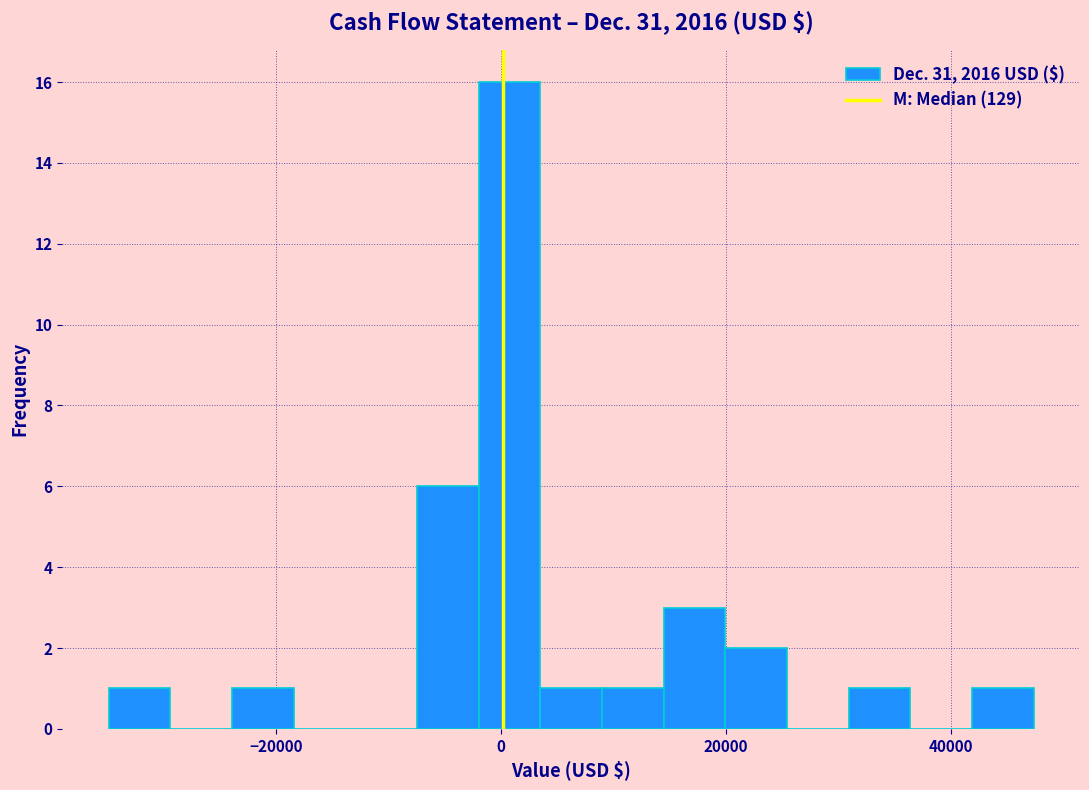

Around what value on the x-axis is the tallest bar? Give the approximate position of its centre, as read against the axis.

0